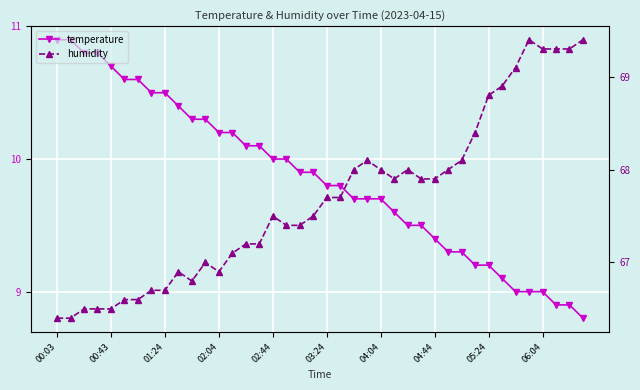

Rank the series by their maximum value, from highest to lowest.

humidity, temperature